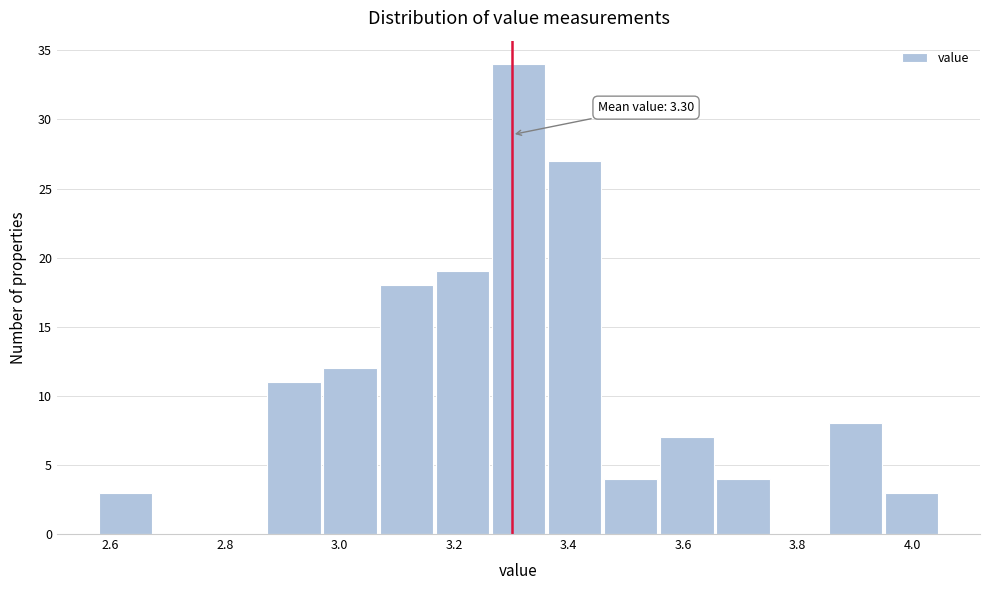

Which range on the x-axis has the tallest bar?

3.266 to 3.364